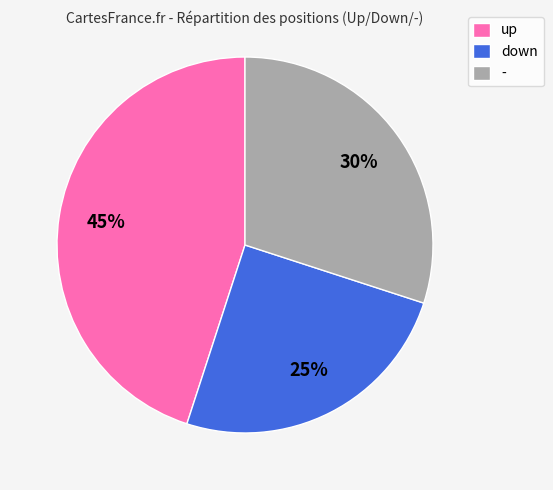

What is the smallest slice in the pie chart?

down